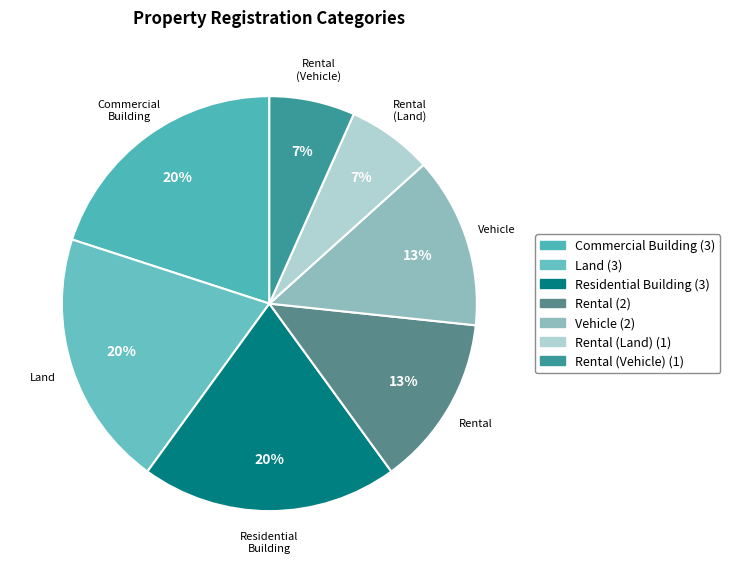

Count the number of slices in the pie.

7